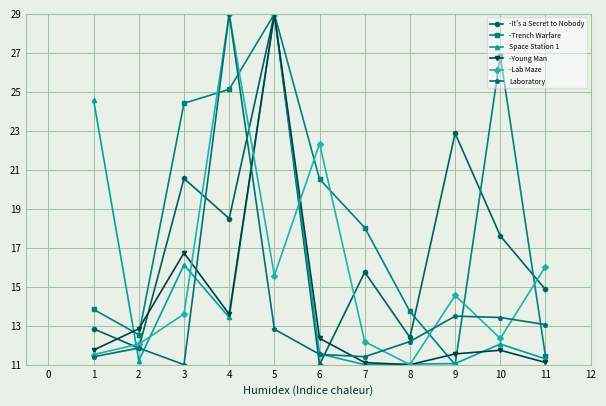

What is the sum of the -Lab Maze values at 4 and 7?

41.2